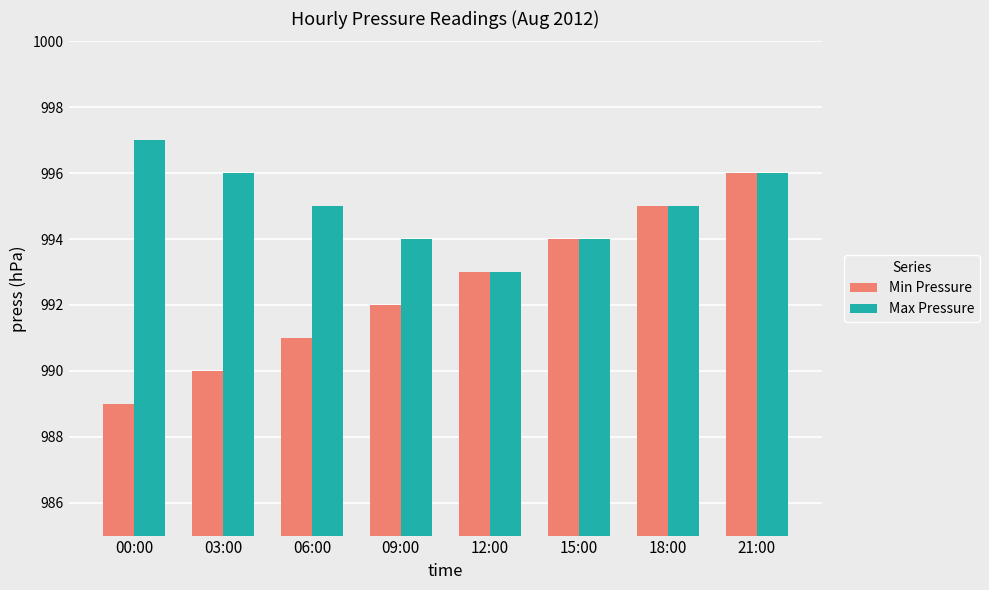

What is the spread (max minus min) of values at 00:00?

8